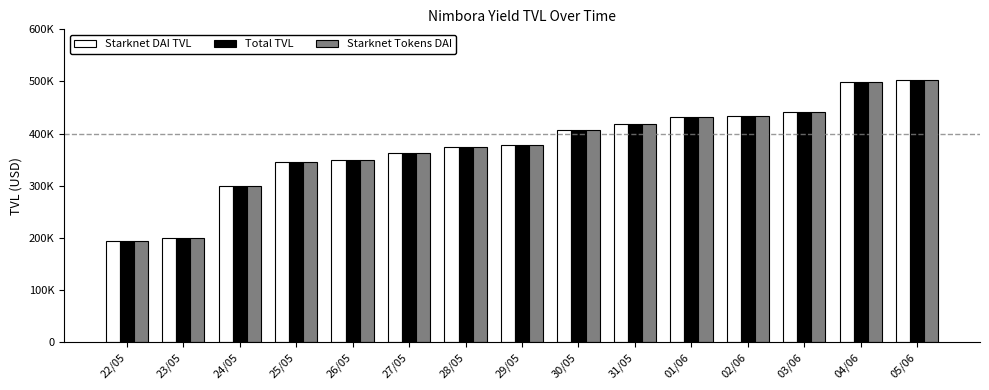

Is it true that Starknet Tokens DAI equals 499679.0 at 04/06?

True